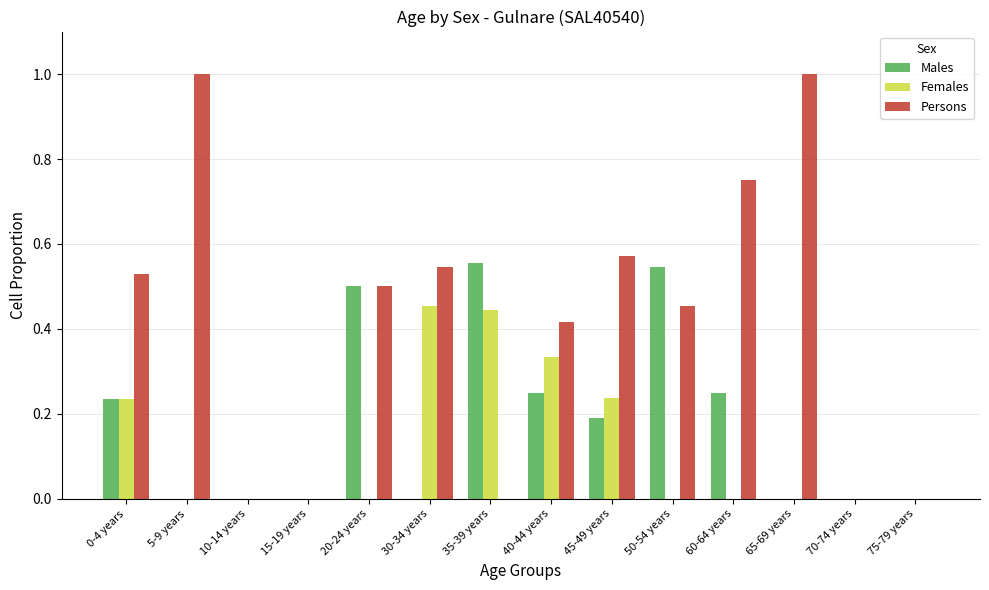

How many series are shown in this chart?

3